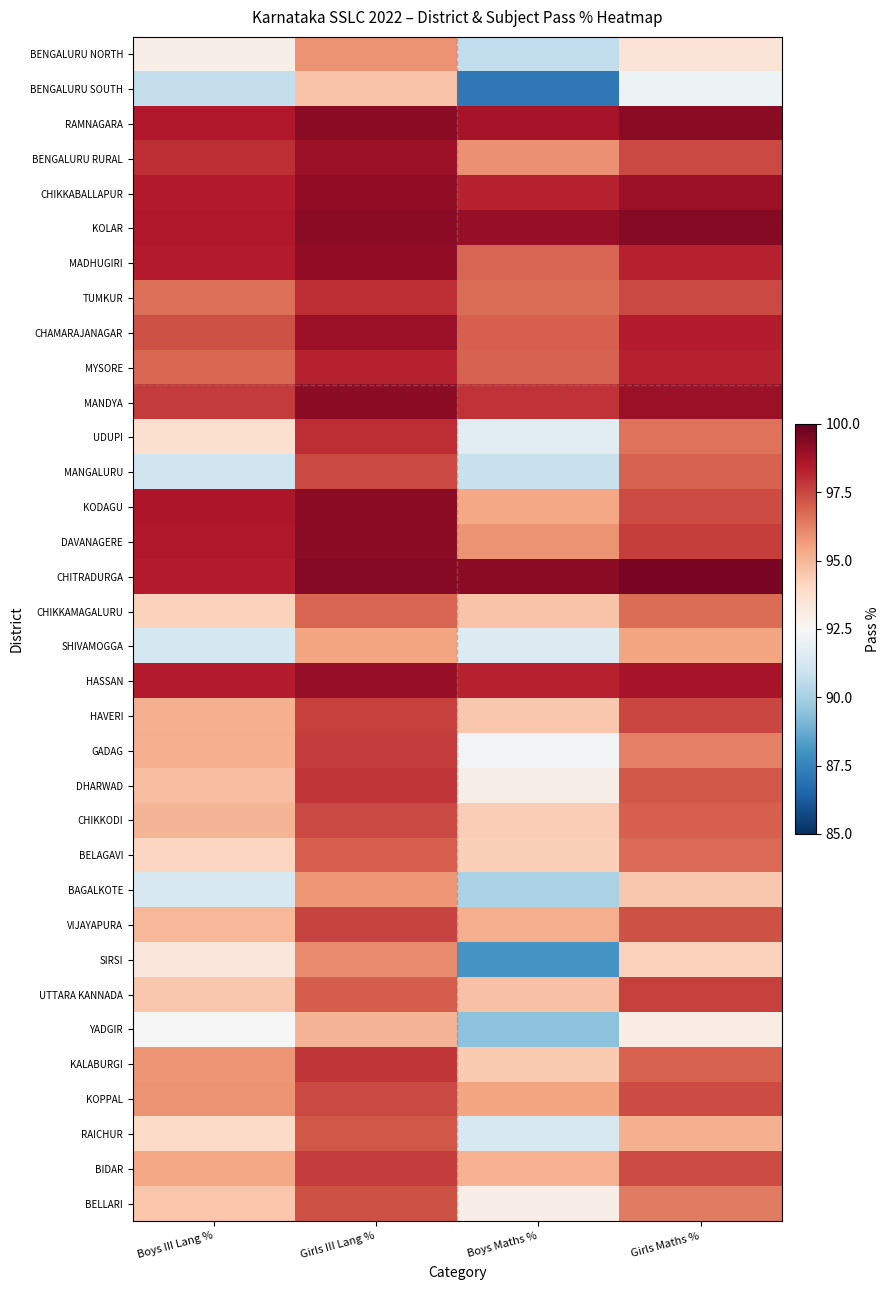

Reading left to right, what are all the values shown in this chart?

BENGALURU NORTH: Boys III Lang %=93.0	Girls III Lang %=95.8	Boys Maths %=90.6	Girls Maths %=93.5
BENGALURU SOUTH: Boys III Lang %=90.7	Girls III Lang %=94.7	Boys Maths %=87.1	Girls Maths %=92.1
RAMNAGARA: Boys III Lang %=98.5	Girls III Lang %=99.3	Boys Maths %=98.7	Girls Maths %=99.3
BENGALURU RURAL: Boys III Lang %=98.0	Girls III Lang %=98.9	Boys Maths %=95.9	Girls Maths %=97.4
CHIKKABALLAPUR: Boys III Lang %=98.5	Girls III Lang %=99.2	Boys Maths %=98.3	Girls Maths %=98.9
KOLAR: Boys III Lang %=98.5	Girls III Lang %=99.2	Boys Maths %=99.0	Girls Maths %=99.3
MADHUGIRI: Boys III Lang %=98.4	Girls III Lang %=99.2	Boys Maths %=96.9	Girls Maths %=98.2
TUMKUR: Boys III Lang %=96.7	Girls III Lang %=98.1	Boys Maths %=96.7	Girls Maths %=97.4
CHAMARAJANAGAR: Boys III Lang %=97.3	Girls III Lang %=98.9	Boys Maths %=97.0	Girls Maths %=98.4
MYSORE: Boys III Lang %=96.8	Girls III Lang %=98.3	Boys Maths %=96.9	Girls Maths %=98.3
MANDYA: Boys III Lang %=97.8	Girls III Lang %=99.2	Boys Maths %=97.9	Girls Maths %=99.0
UDUPI: Boys III Lang %=93.7	Girls III Lang %=98.1	Boys Maths %=91.7	Girls Maths %=96.6
MANGALURU: Boys III Lang %=91.0	Girls III Lang %=97.5	Boys Maths %=90.8	Girls Maths %=96.9
KODAGU: Boys III Lang %=98.6	Girls III Lang %=99.2	Boys Maths %=95.4	Girls Maths %=97.4
DAVANAGERE: Boys III Lang %=98.5	Girls III Lang %=99.2	Boys Maths %=95.9	Girls Maths %=97.7
CHITRADURGA: Boys III Lang %=98.4	Girls III Lang %=99.3	Boys Maths %=99.3	Girls Maths %=99.6
CHIKKAMAGALURU: Boys III Lang %=94.2	Girls III Lang %=96.9	Boys Maths %=94.7	Girls Maths %=96.7
SHIVAMOGGA: Boys III Lang %=91.2	Girls III Lang %=95.5	Boys Maths %=91.5	Girls Maths %=95.5
HASSAN: Boys III Lang %=98.4	Girls III Lang %=99.0	Boys Maths %=98.3	Girls Maths %=98.7
HAVERI: Boys III Lang %=95.2	Girls III Lang %=97.7	Boys Maths %=94.5	Girls Maths %=97.5
GADAG: Boys III Lang %=95.2	Girls III Lang %=97.7	Boys Maths %=92.3	Girls Maths %=96.3
DHARWAD: Boys III Lang %=94.8	Girls III Lang %=97.9	Boys Maths %=93.0	Girls Maths %=97.1
CHIKKODI: Boys III Lang %=95.0	Girls III Lang %=97.5	Boys Maths %=94.3	Girls Maths %=97.0
BELAGAVI: Boys III Lang %=94.1	Girls III Lang %=97.0	Boys Maths %=94.3	Girls Maths %=96.7
BAGALKOTE: Boys III Lang %=91.3	Girls III Lang %=95.8	Boys Maths %=90.1	Girls Maths %=94.5
VIJAYAPURA: Boys III Lang %=95.0	Girls III Lang %=97.6	Boys Maths %=95.2	Girls Maths %=97.3
SIRSI: Boys III Lang %=93.4	Girls III Lang %=96.1	Boys Maths %=88.1	Girls Maths %=94.2
UTTARA KANNADA: Boys III Lang %=94.5	Girls III Lang %=97.1	Boys Maths %=94.7	Girls Maths %=97.6
YADGIR: Boys III Lang %=92.5	Girls III Lang %=95.1	Boys Maths %=89.4	Girls Maths %=93.1
KALABURGI: Boys III Lang %=95.8	Girls III Lang %=97.9	Boys Maths %=94.5	Girls Maths %=96.9
KOPPAL: Boys III Lang %=95.8	Girls III Lang %=97.5	Boys Maths %=95.5	Girls Maths %=97.4
RAICHUR: Boys III Lang %=93.9	Girls III Lang %=97.2	Boys Maths %=91.3	Girls Maths %=95.2
BIDAR: Boys III Lang %=95.4	Girls III Lang %=97.8	Boys Maths %=95.1	Girls Maths %=97.4
BELLARI: Boys III Lang %=94.6	Girls III Lang %=97.3	Boys Maths %=93.0	Girls Maths %=96.4